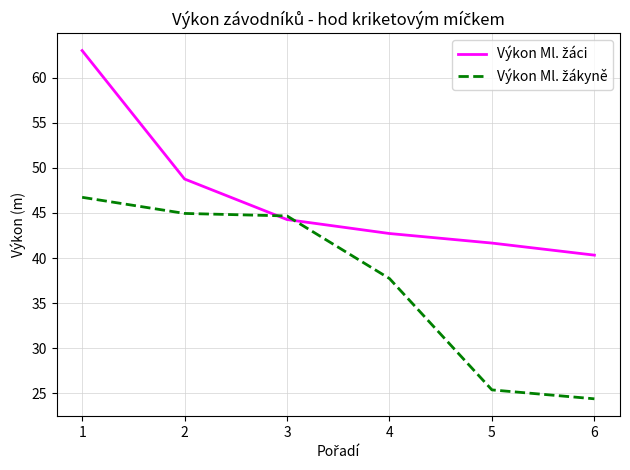

What is the total value across all series at 1?

109.8